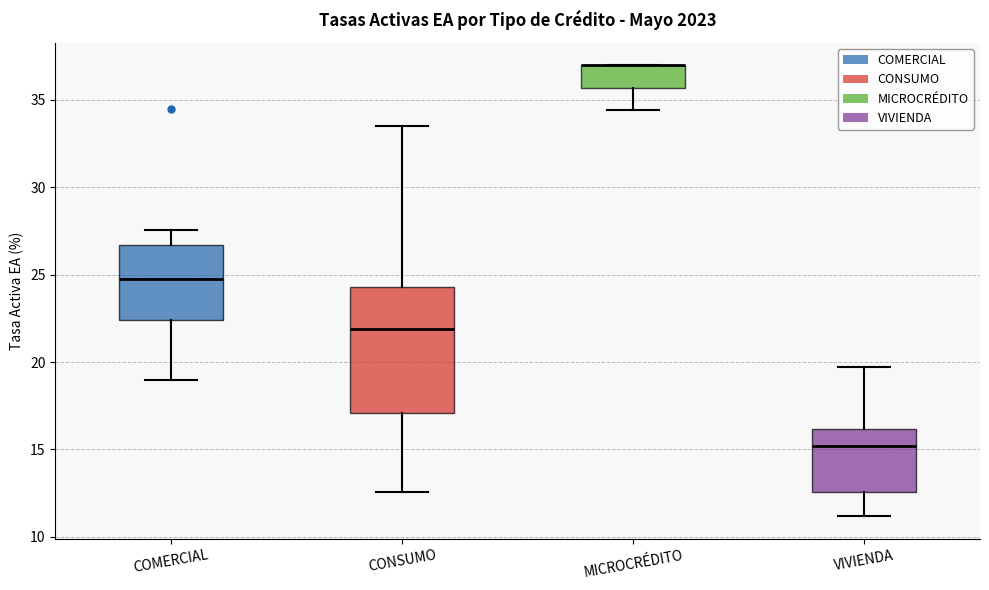

Reading left to right, read every box against the y-axis: the position of its median line, the range the box covers, and the ends of its whiskers. The values are not printed on the chart, so give them approximately, as read against the axis.

COMERCIAL: median 25.0, box 22.5 to 26.5, whiskers 19.0 to 27.5
CONSUMO: median 22.0, box 17.0 to 24.5, whiskers 12.5 to 33.5
MICROCRÉDITO: median 37.0 (drawn on the box's upper edge), box 35.5 to 37.0, whiskers 34.5 to 37.0
VIVIENDA: median 15.0, box 12.5 to 16.0, whiskers 11.0 to 19.5